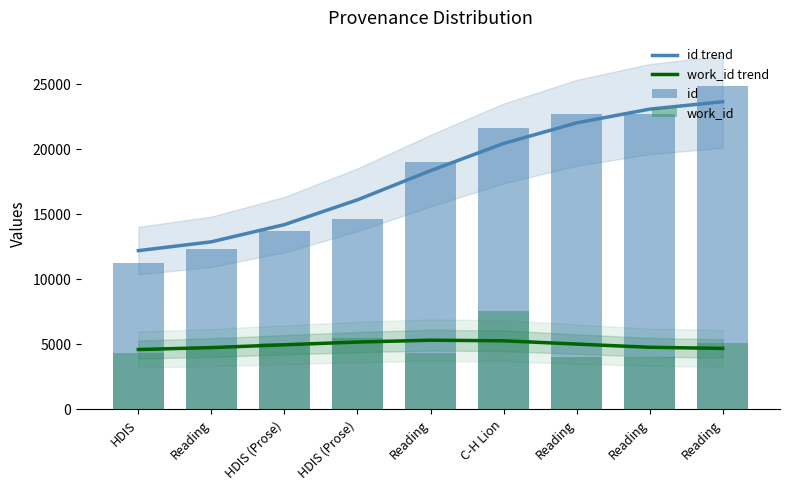

How many series are shown in this chart?

4